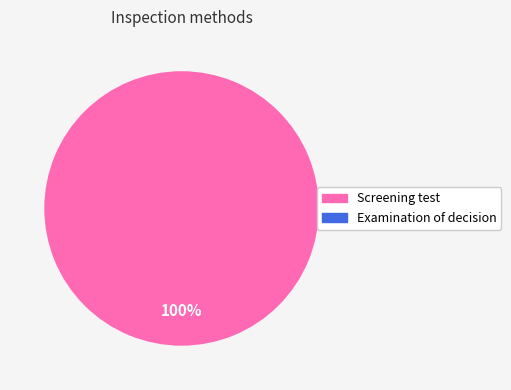

How many segments does this pie chart have?

1